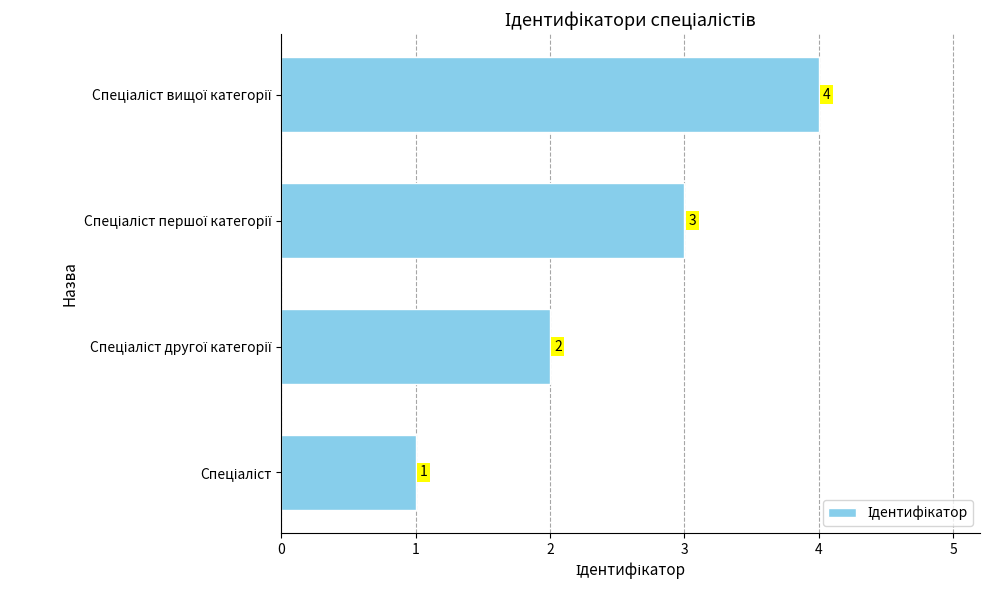

What is the maximum value shown in the chart?

4